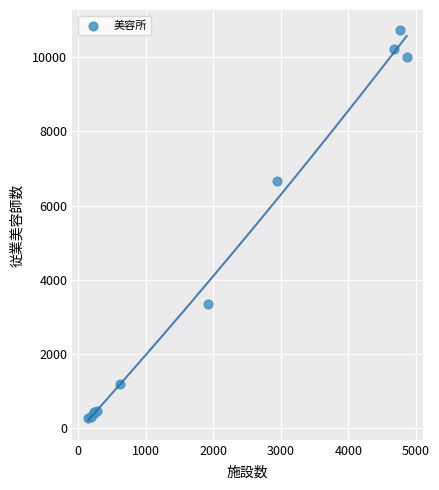

What Y value in the scatter plot is closest to 5501?

6651